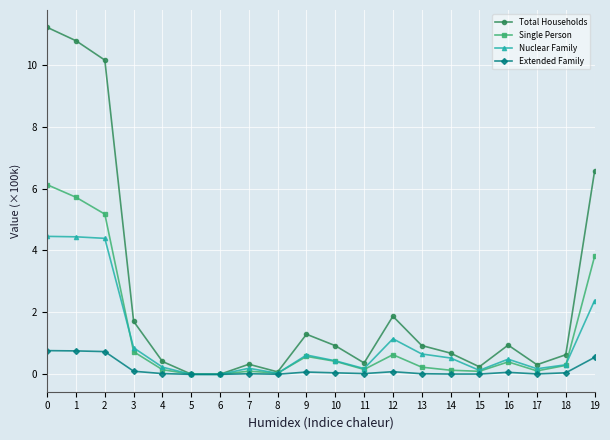

Is it true that Extended Family equals 0.1 at 16?

True